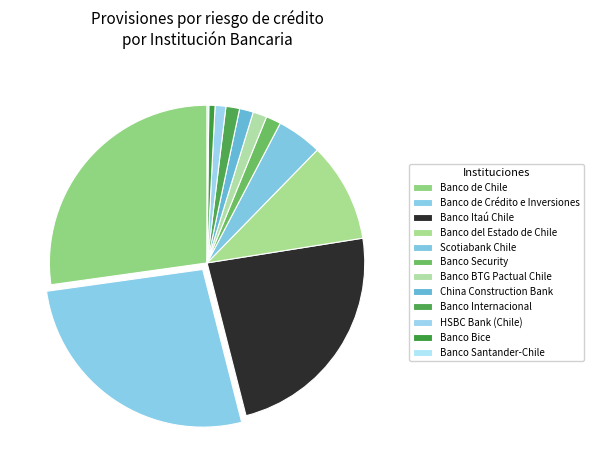

Which slice is the largest?

Banco de Chile